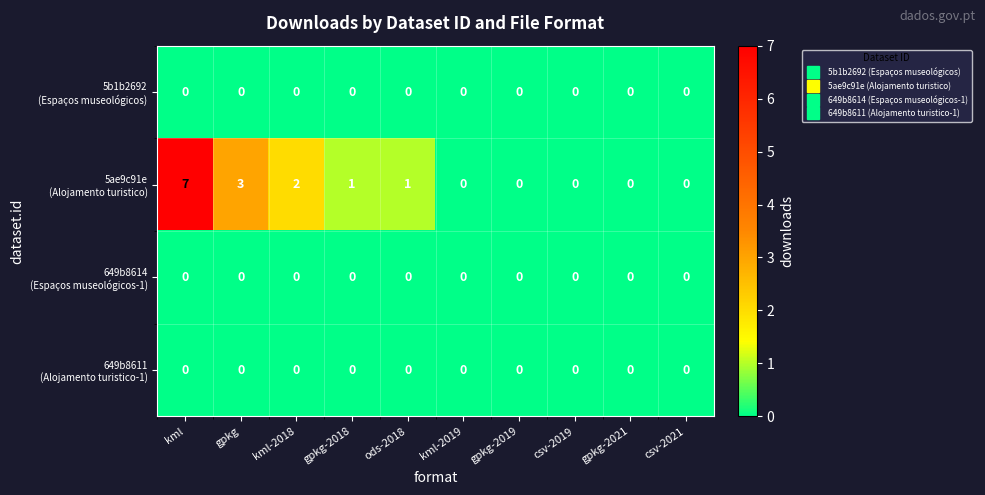

At which category is the sum across all series the highest?

kml